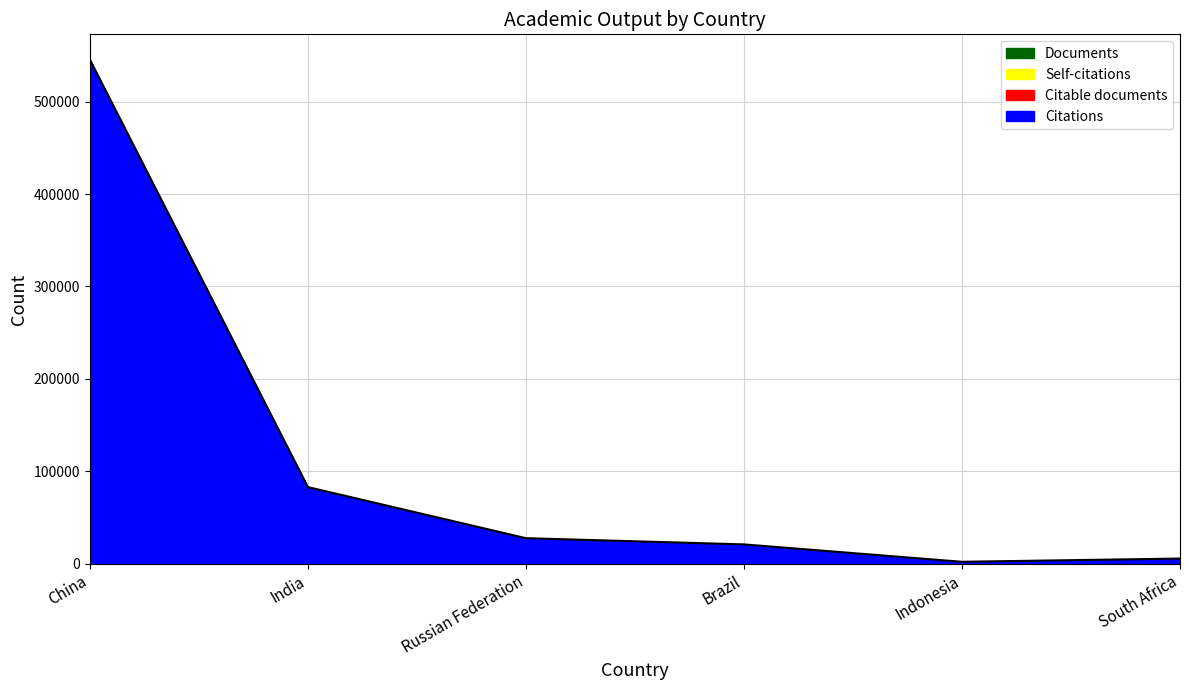

True or false: Citable documents has a value of 3034 at Russian Federation.

True